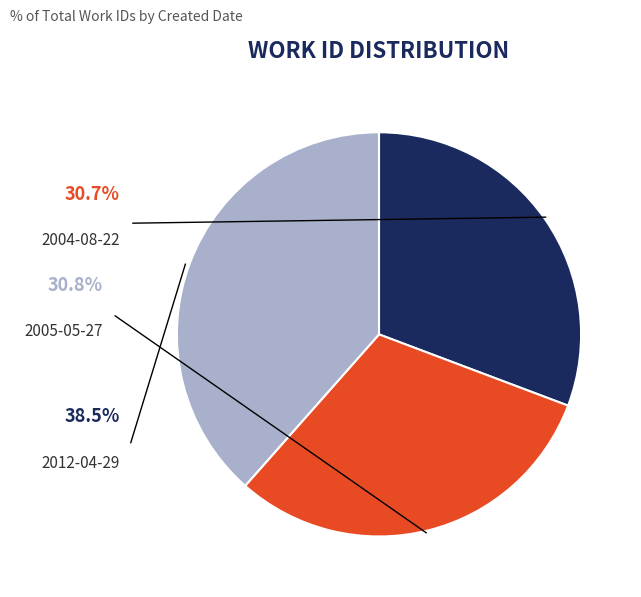

Count the number of slices in the pie.

3